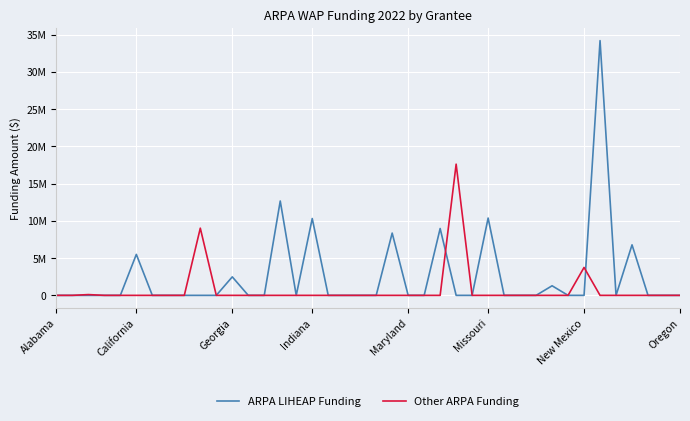

Does the chart have visible grid lines?

Yes